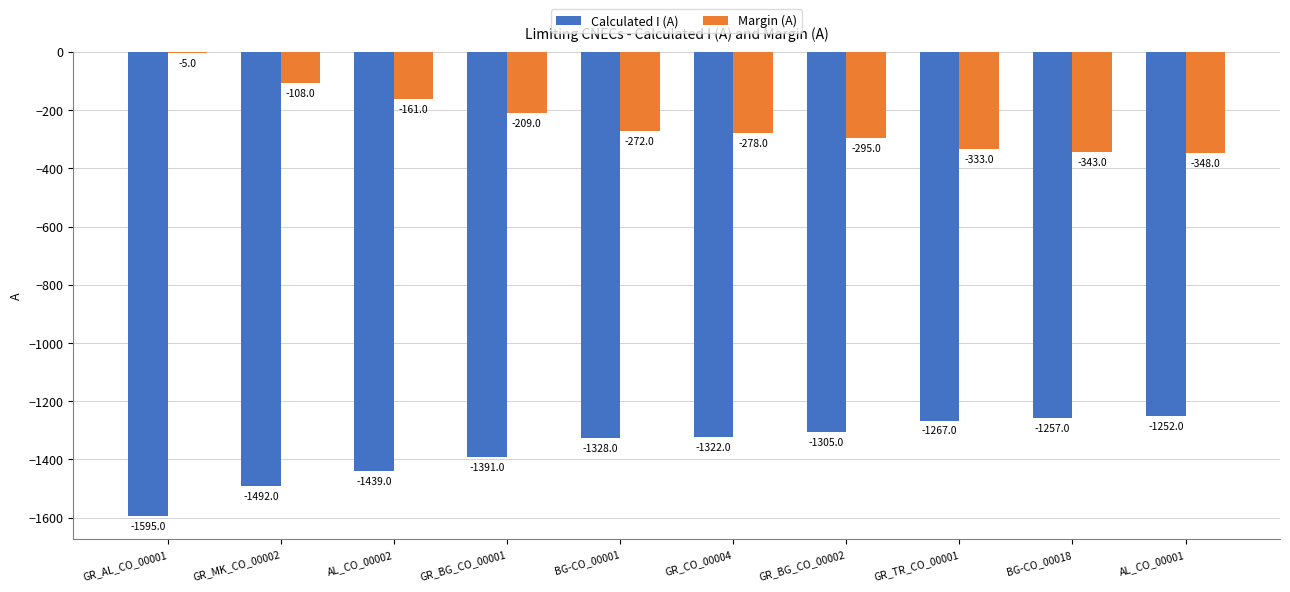

Reading left to right, what are all the values shown in this chart?

Calculated I (A): GR_AL_CO_00001=-1595	GR_MK_CO_00002=-1492	AL_CO_00002=-1439	GR_BG_CO_00001=-1391	BG-CO_00001=-1328	GR_CO_00004=-1322	GR_BG_CO_00002=-1305	GR_TR_CO_00001=-1267	BG-CO_00018=-1257	AL_CO_00001=-1252
Margin (A): GR_AL_CO_00001=-5	GR_MK_CO_00002=-108	AL_CO_00002=-161	GR_BG_CO_00001=-209	BG-CO_00001=-272	GR_CO_00004=-278	GR_BG_CO_00002=-295	GR_TR_CO_00001=-333	BG-CO_00018=-343	AL_CO_00001=-348